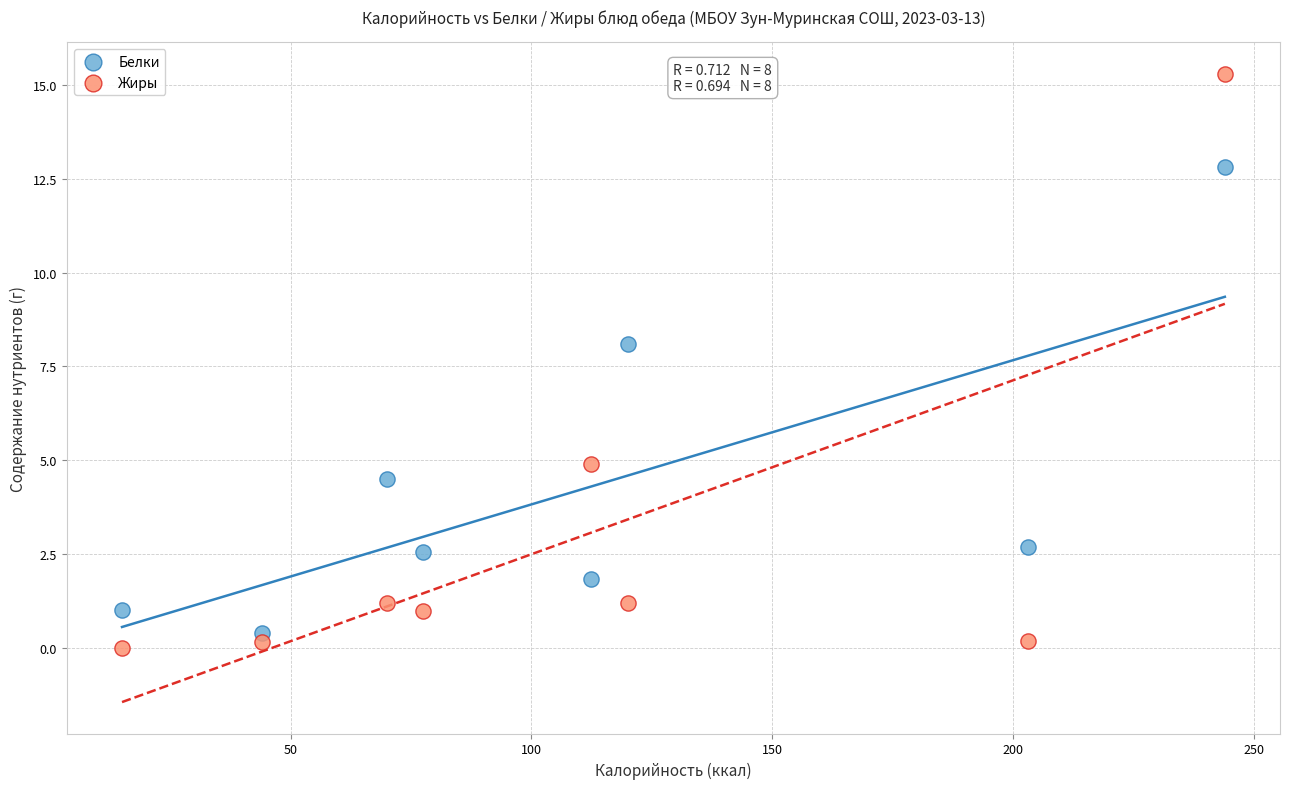

Which series contains the highest Y value?

Жиры